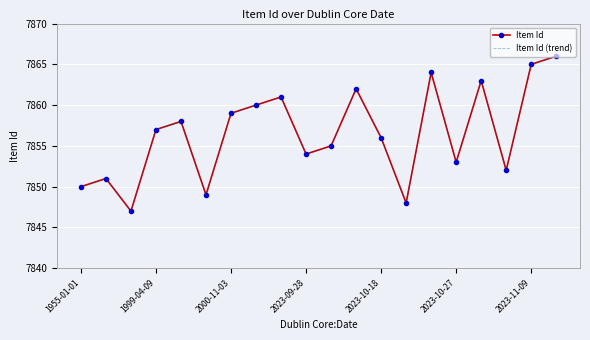

How many lines are shown in the chart?

2